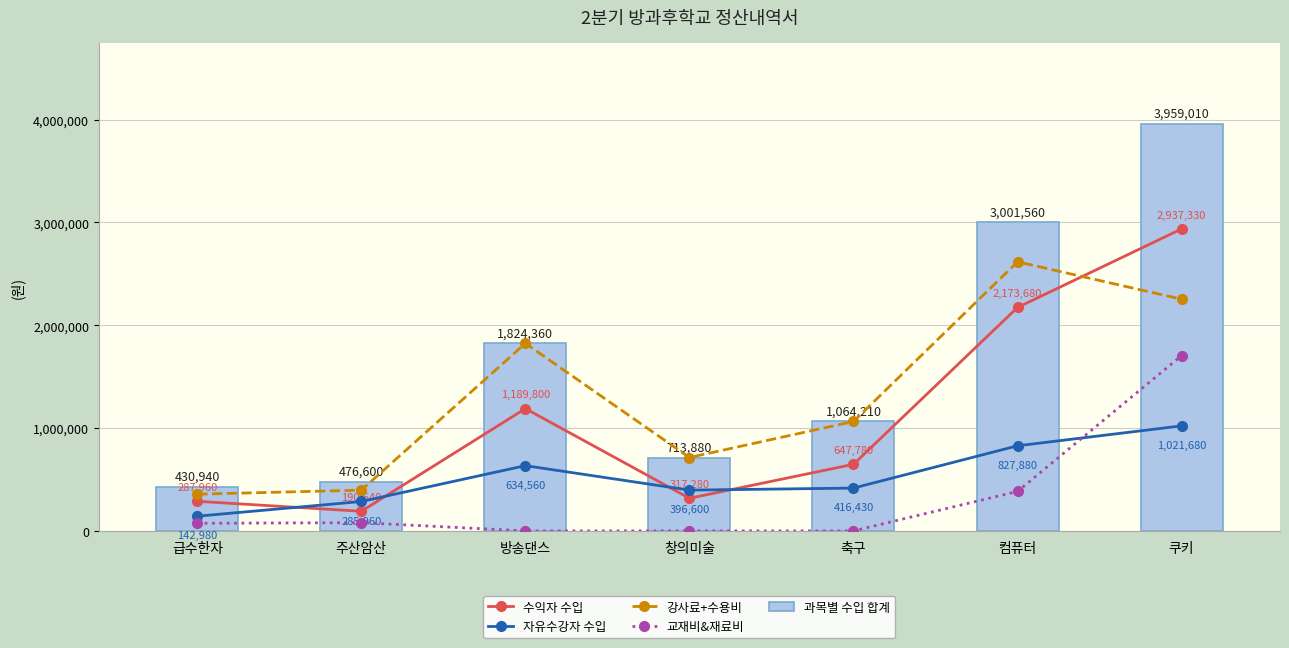

Where does the 수익자 수입 series first go above 647780?

방송댄스